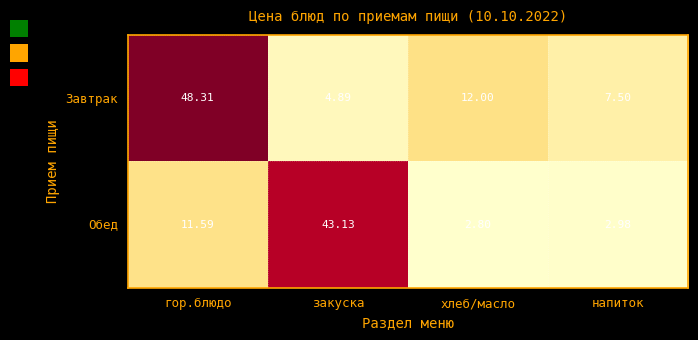

At which label is Завтрак closest to 26?

хлеб/масло